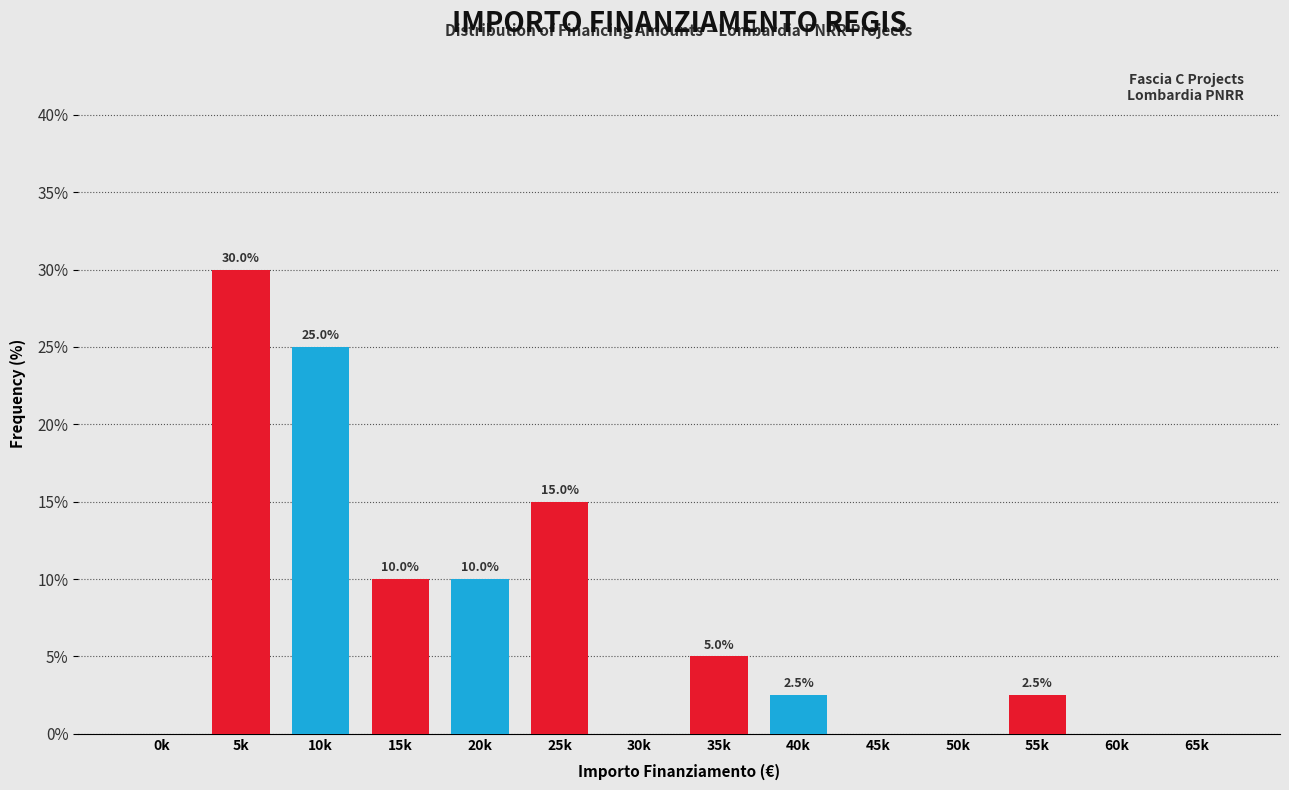

Reading left to right, extract all data points from this chart.

0k=0.0	5k=30.0	10k=25.0	15k=10.0	20k=10.0	25k=15.0	30k=0.0	35k=5.0	40k=2.5	45k=0.0	50k=0.0	55k=2.5	60k=0.0	65k=0.0